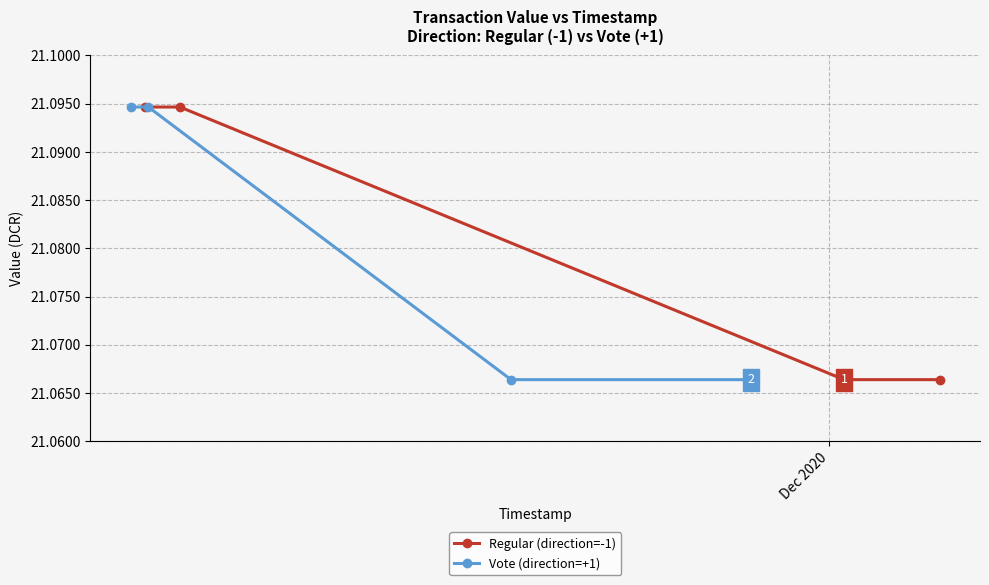

True or false: Regular (direction=-1) has more than 2 points higher than both neighbors.

False